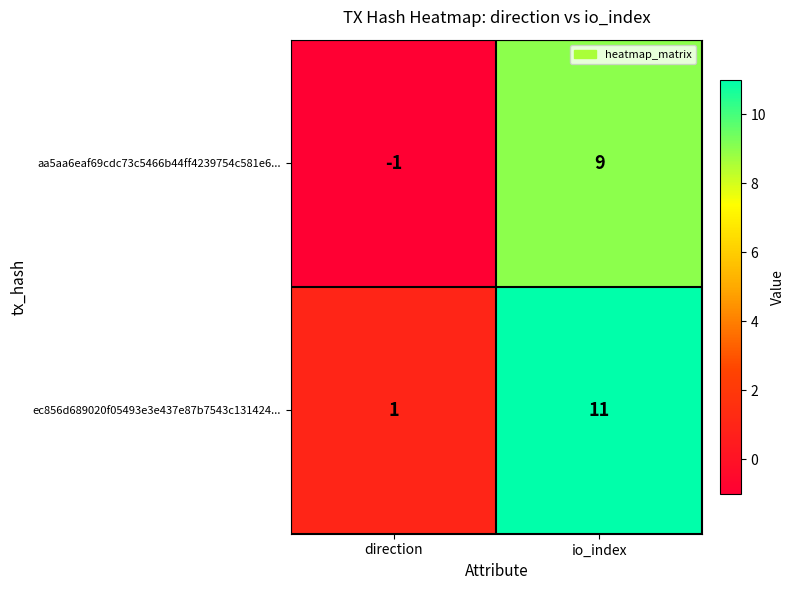

Which label corresponds to the smallest value in the chart?

direction